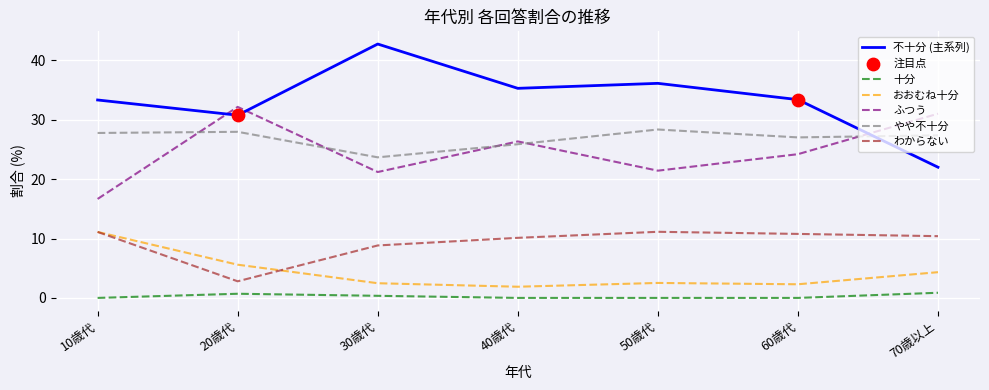

Which series has the widest spread of values?

不十分 (主系列)